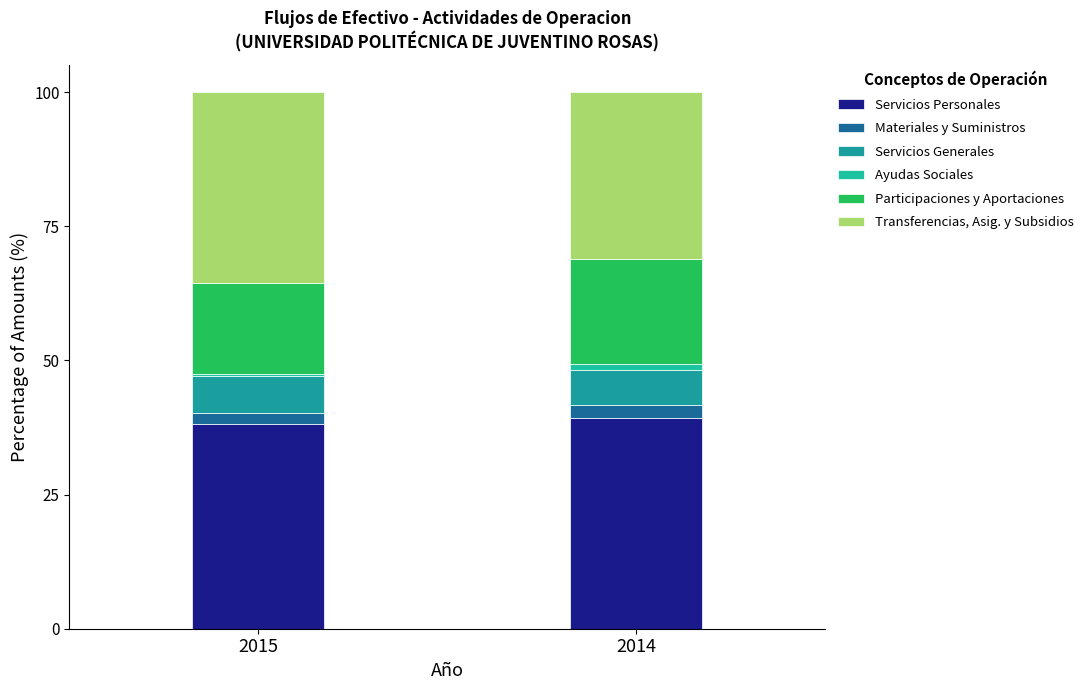

Which series changed the most between 2015 and 2014?

Transferencias, Asig. y Subsidios